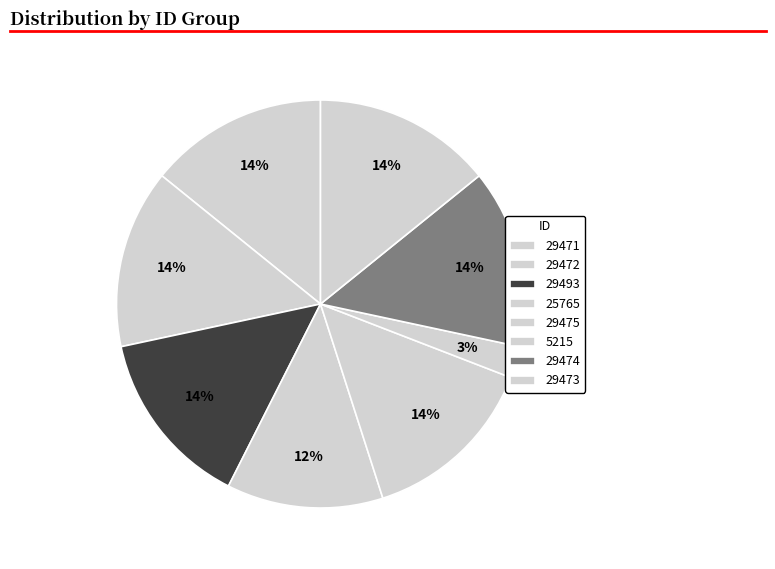

Count the number of slices in the pie.

8